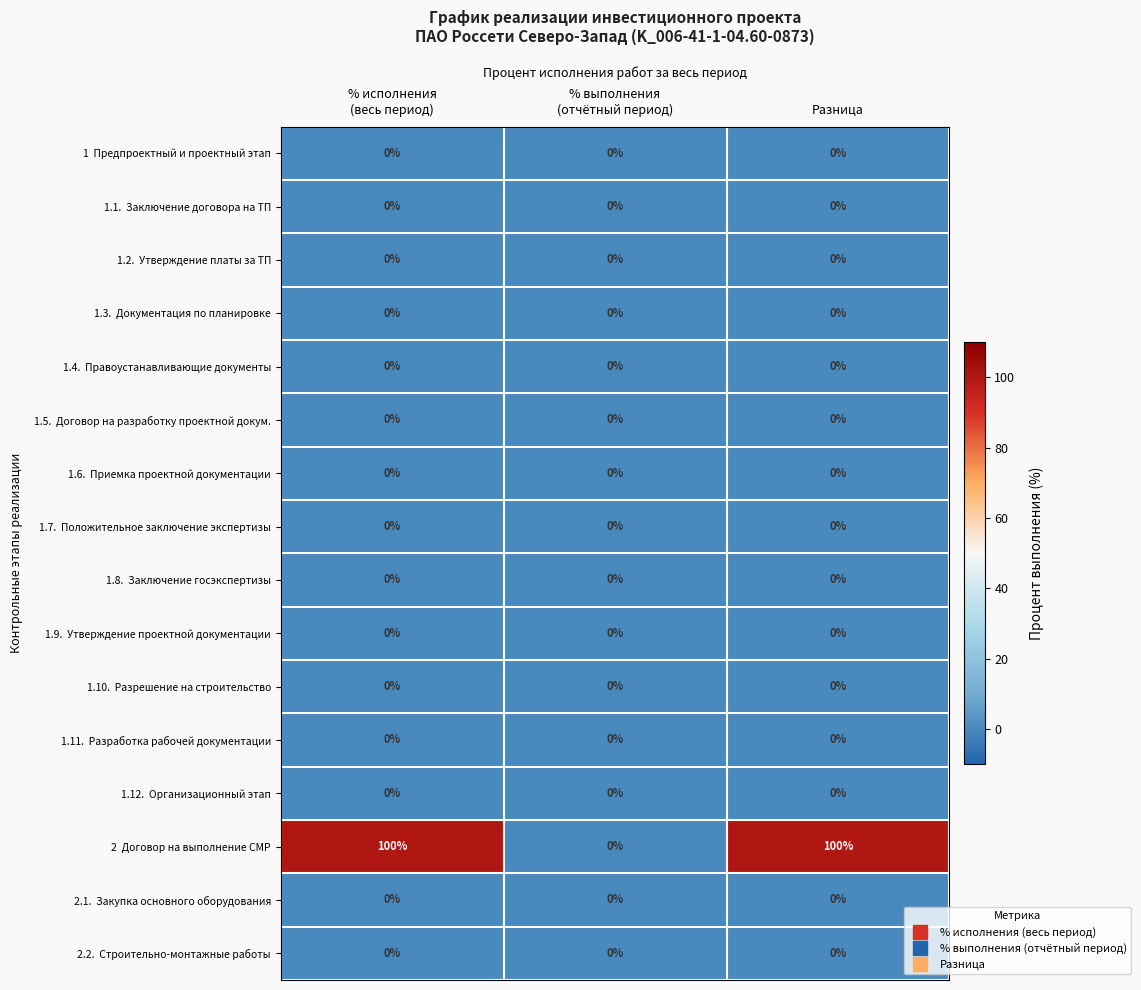

What is the maximum value shown in the chart?

100